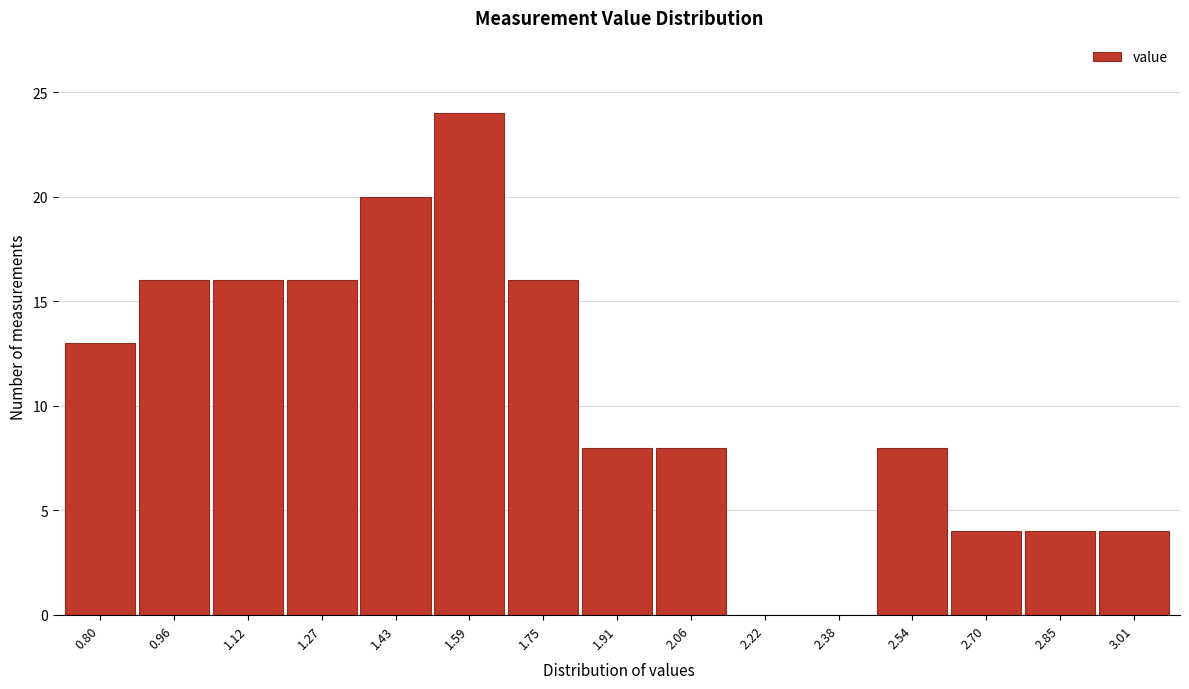

Reading left to right, what are all the values shown in this chart?

0.80=13	0.96=16	1.12=16	1.27=16	1.43=20	1.59=24	1.75=16	1.91=8	2.06=8	2.22=0	2.38=0	2.54=8	2.70=4	2.85=4	3.01=4